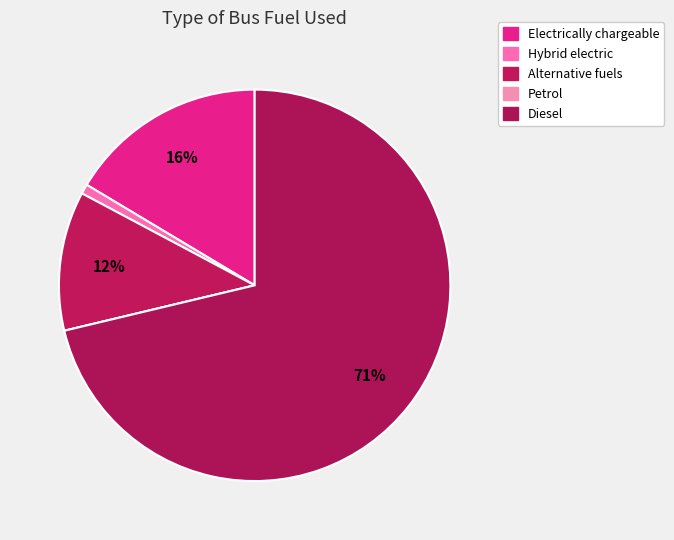

Which slice represents more than half of the pie?

Diesel